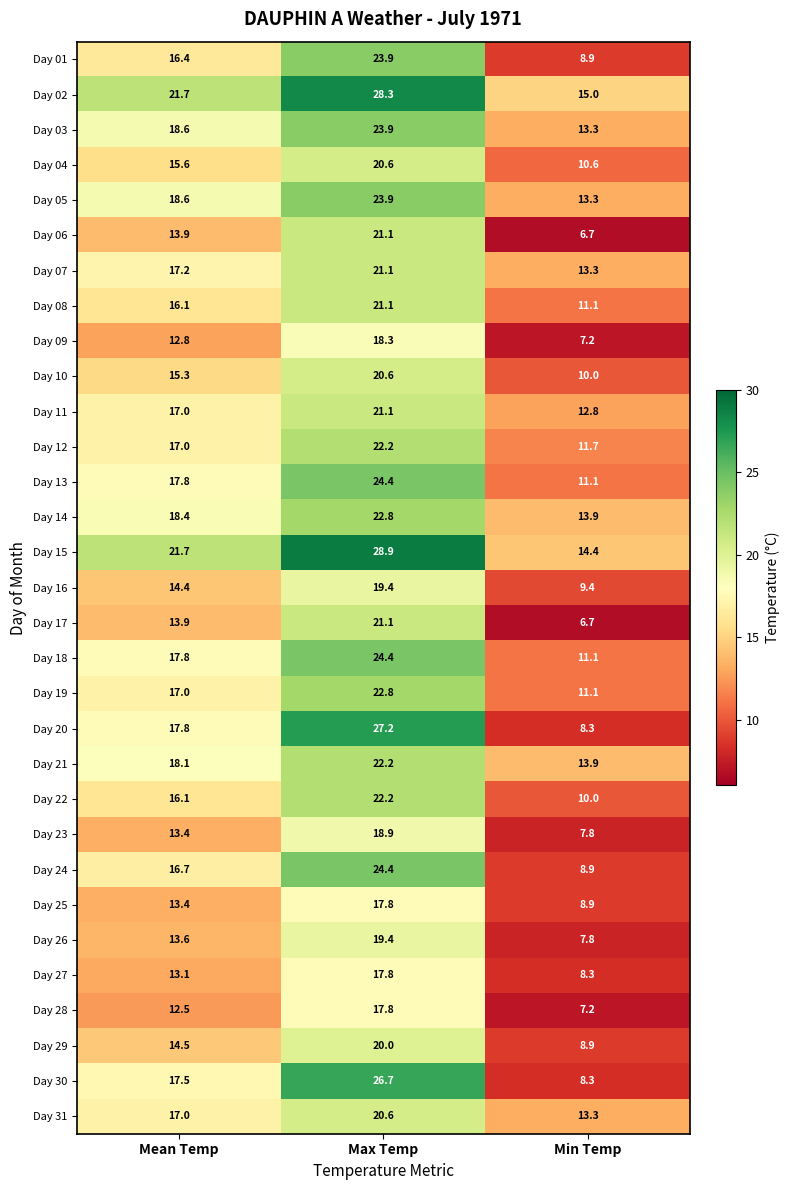

At how many categories does at least one series exceed 28?

1